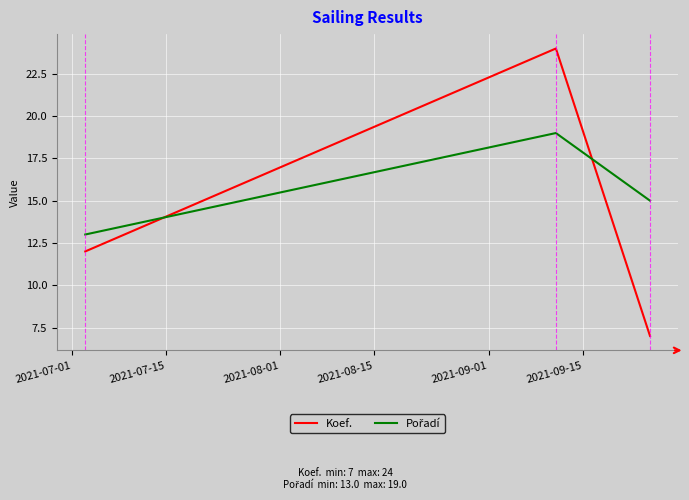

What is the greatest value displayed?

24